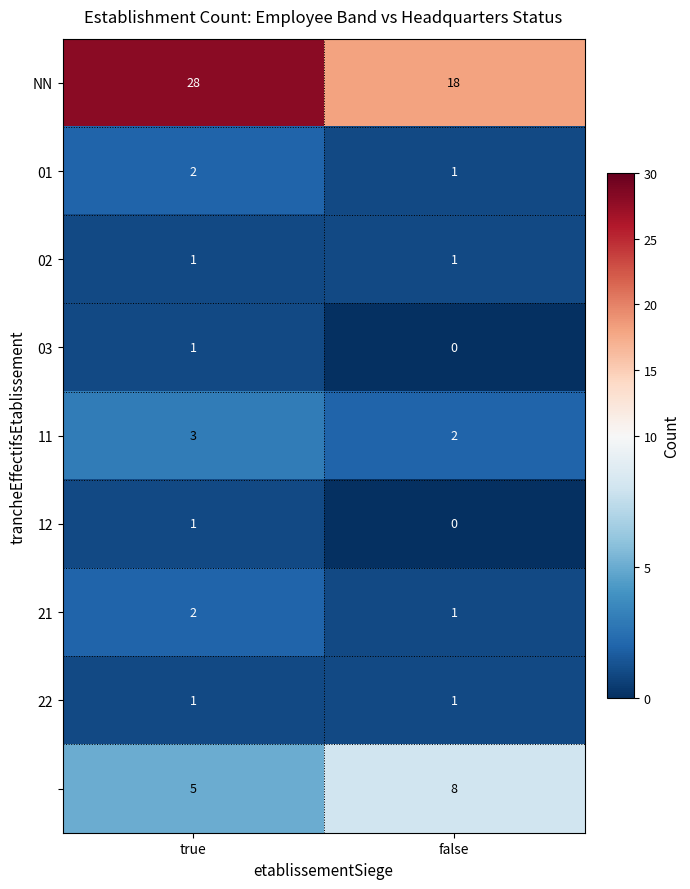

What is the total value across all series at false?

32